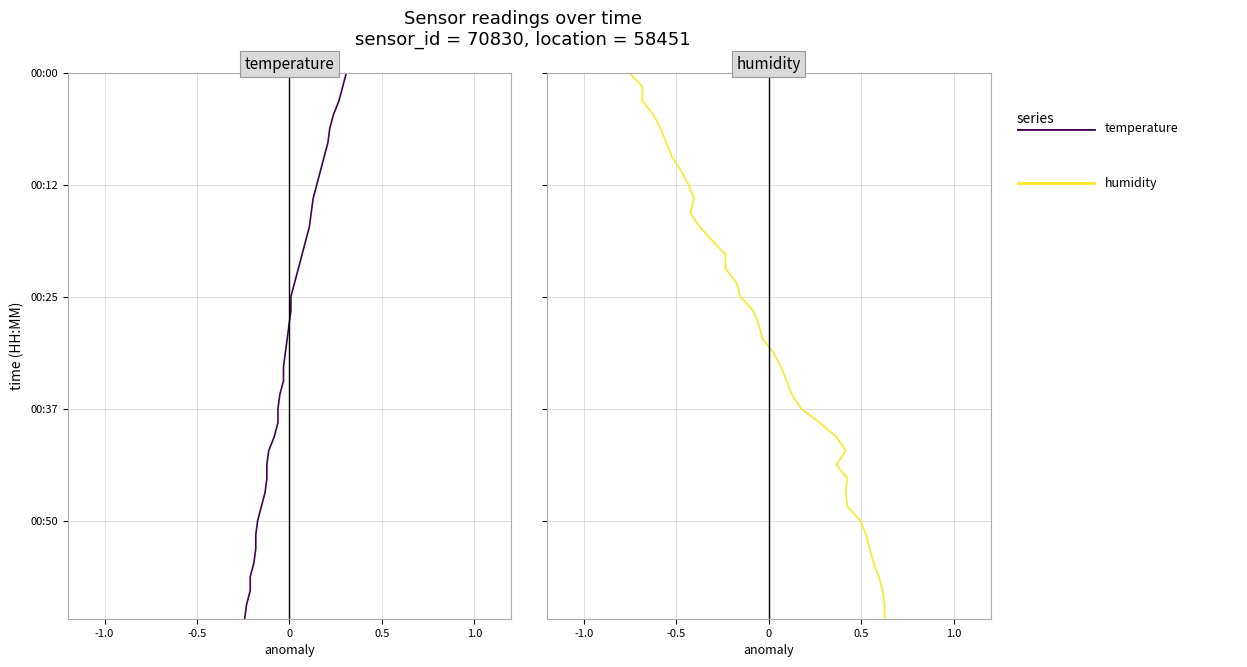

Count the number of categories in the chart.

40